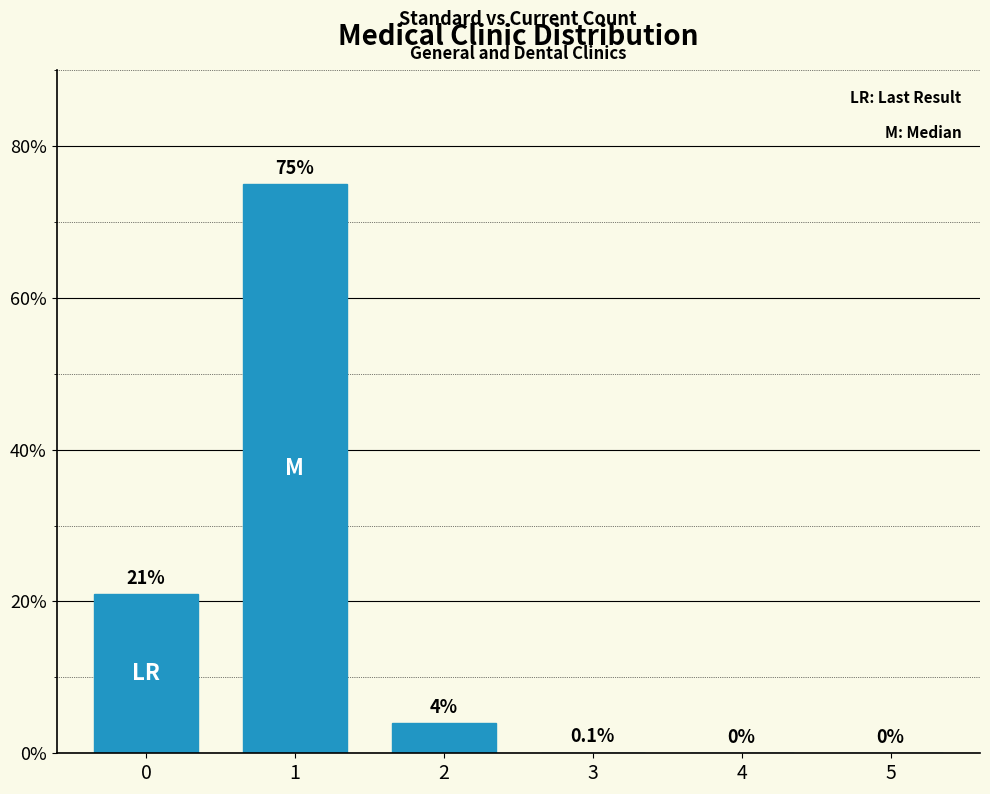

Between 1 and 3, which is larger?

1